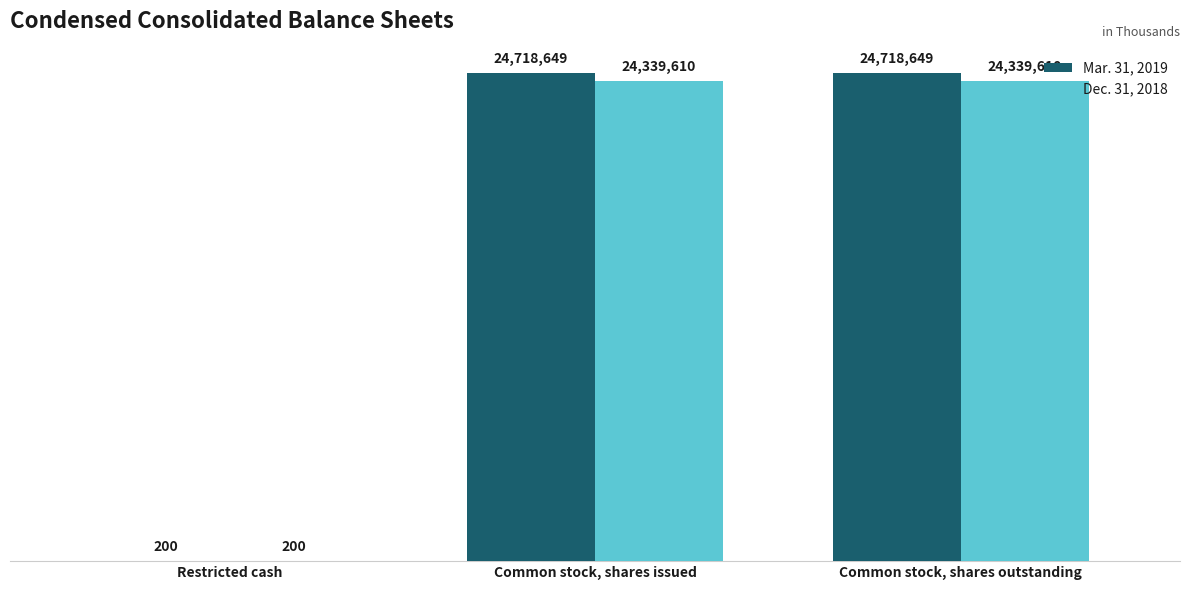

What are all the series names shown in the legend?

Mar. 31, 2019, Dec. 31, 2018